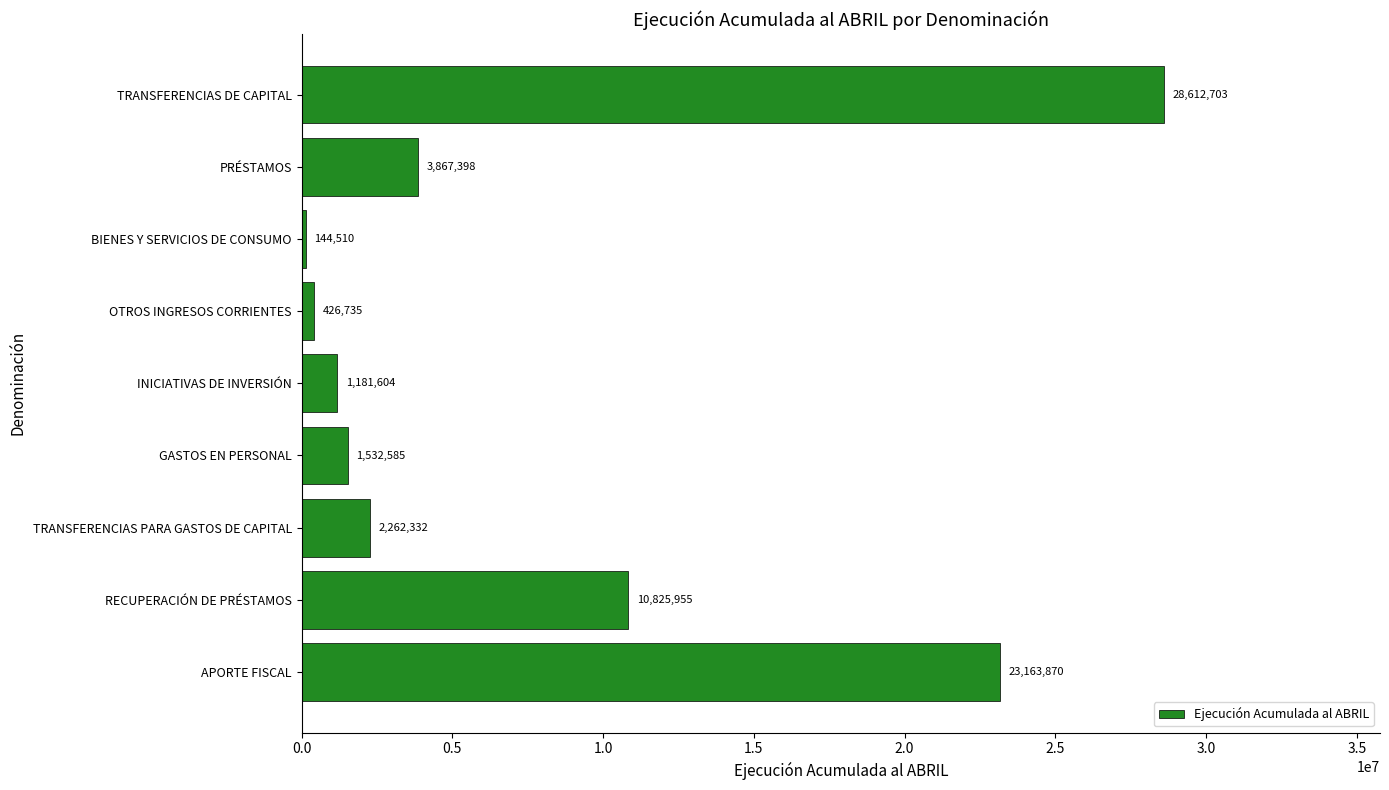

List the labels in order of value, smallest first.

BIENES Y SERVICIOS DE CONSUMO, OTROS INGRESOS CORRIENTES, INICIATIVAS DE INVERSIÓN, GASTOS EN PERSONAL, TRANSFERENCIAS PARA GASTOS DE CAPITAL, PRÉSTAMOS, RECUPERACIÓN DE PRÉSTAMOS, APORTE FISCAL, TRANSFERENCIAS DE CAPITAL